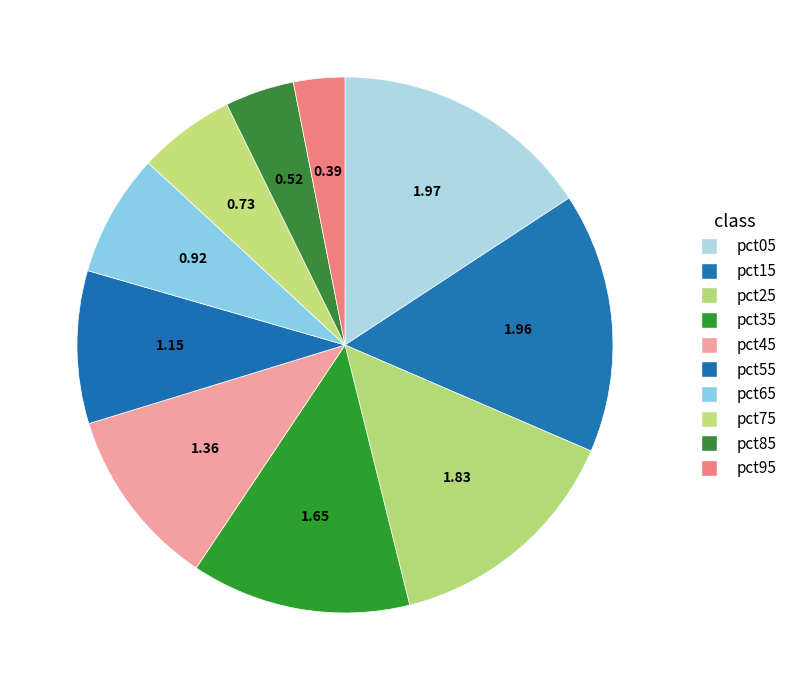

Count the number of slices in the pie.

10